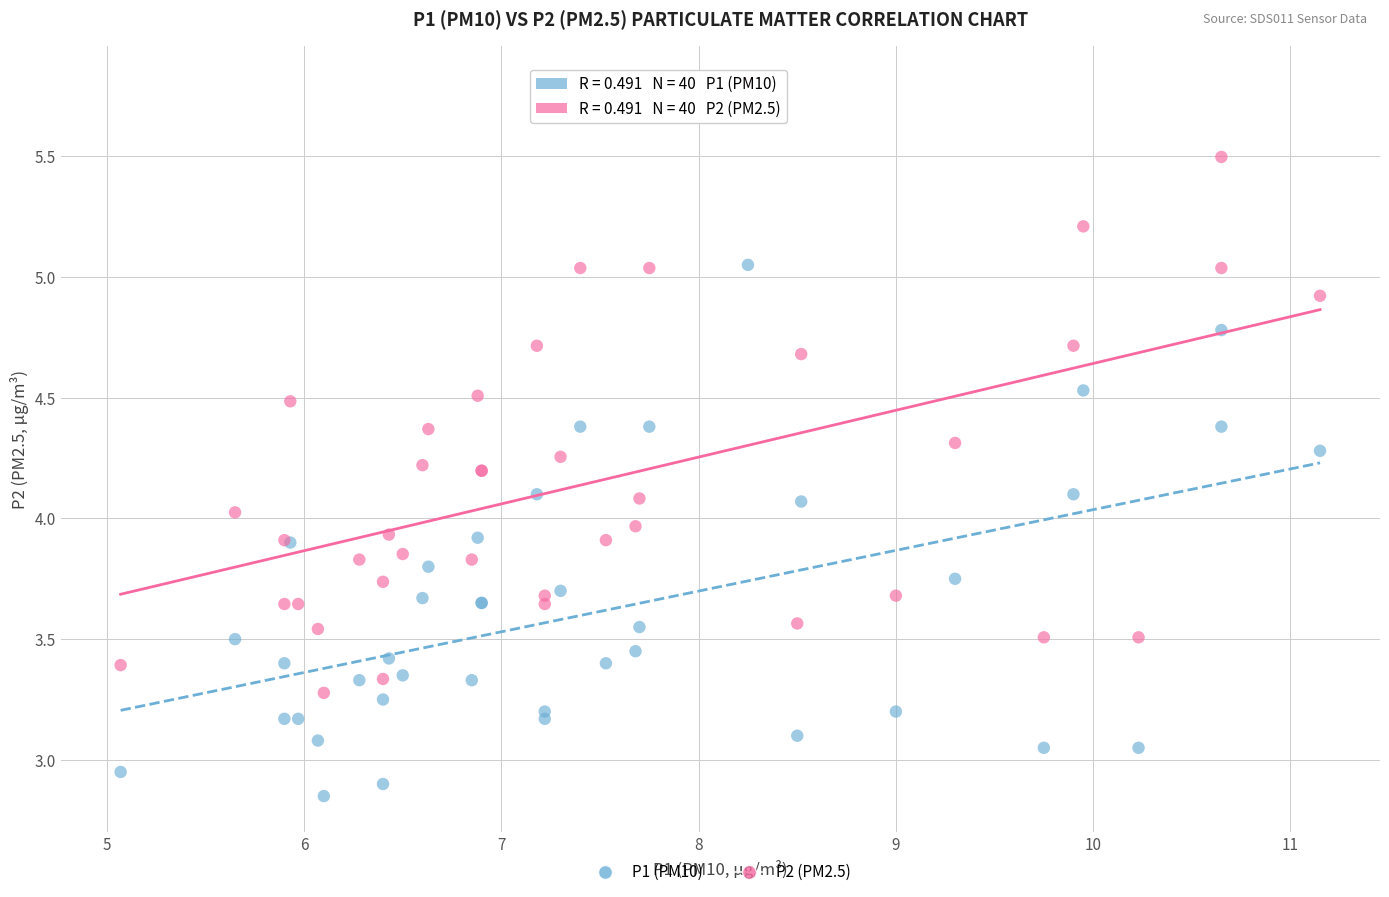

What are all the series names shown in the legend?

P1 (PM10), P2 (PM2.5)